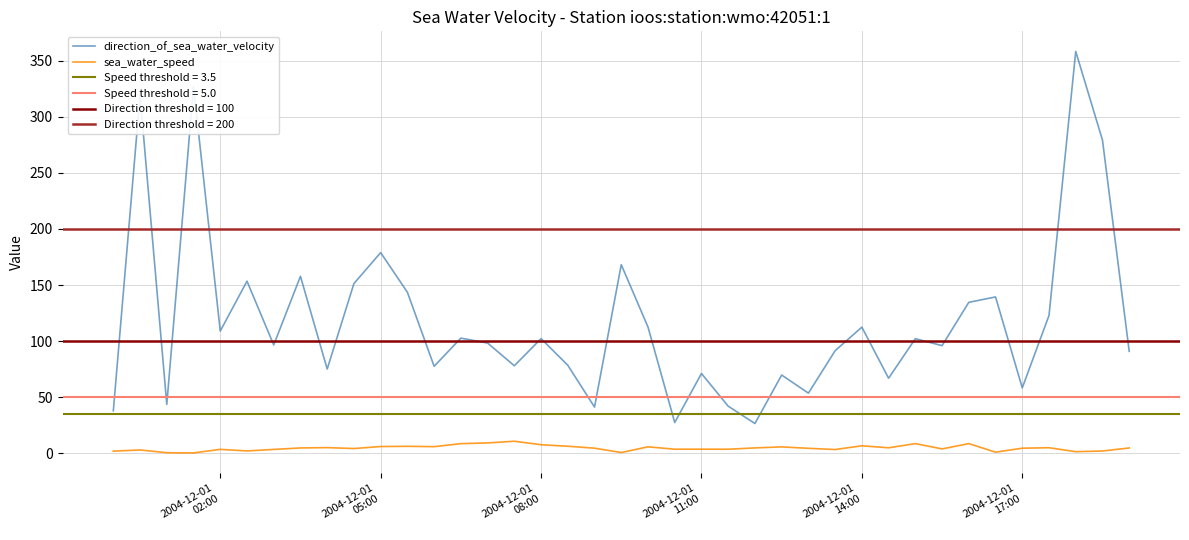

What is the minimum value for direction_of_sea_water_velocity?

26.6